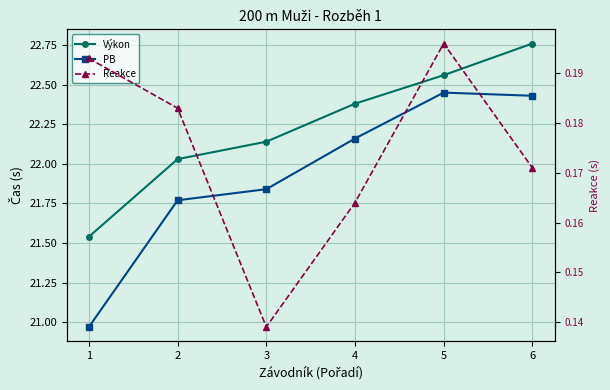

Reading right to left, list all the values displayed in this chart.

Výkon: 22.8	22.6	22.4	22.1	22.0	21.5
PB: 22.4	22.4	22.2	21.8	21.8	21.0
Reakce: 0.2	0.2	0.2	0.1	0.2	0.2